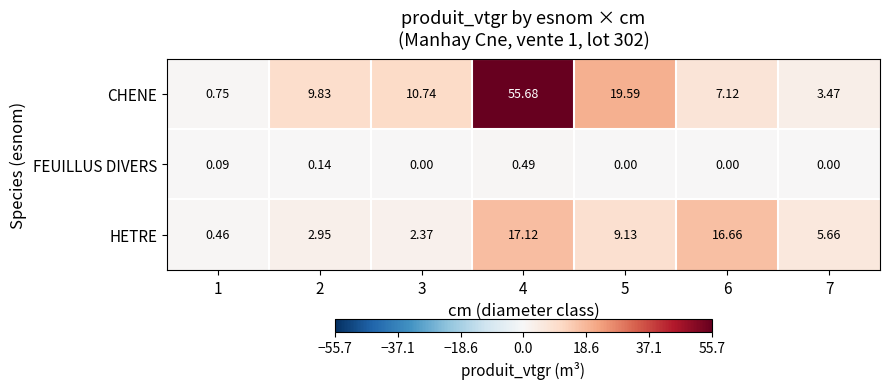

At which category does the chart reach its peak across all series?

4